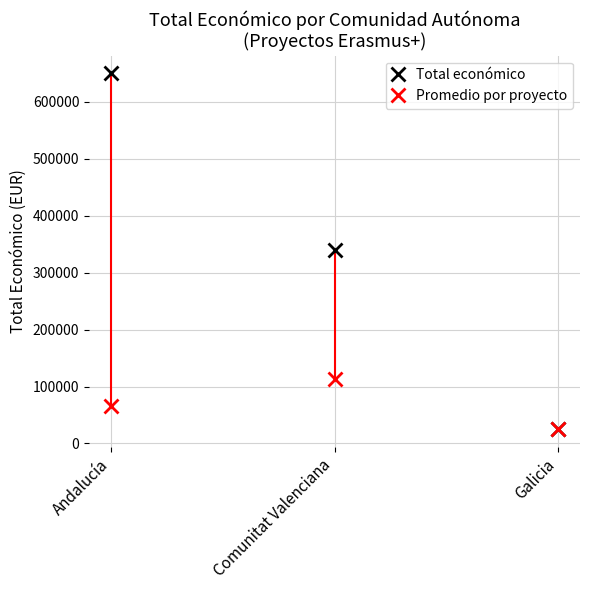

What is the value of the Total económico point at the 3rd from the left?

24975.0